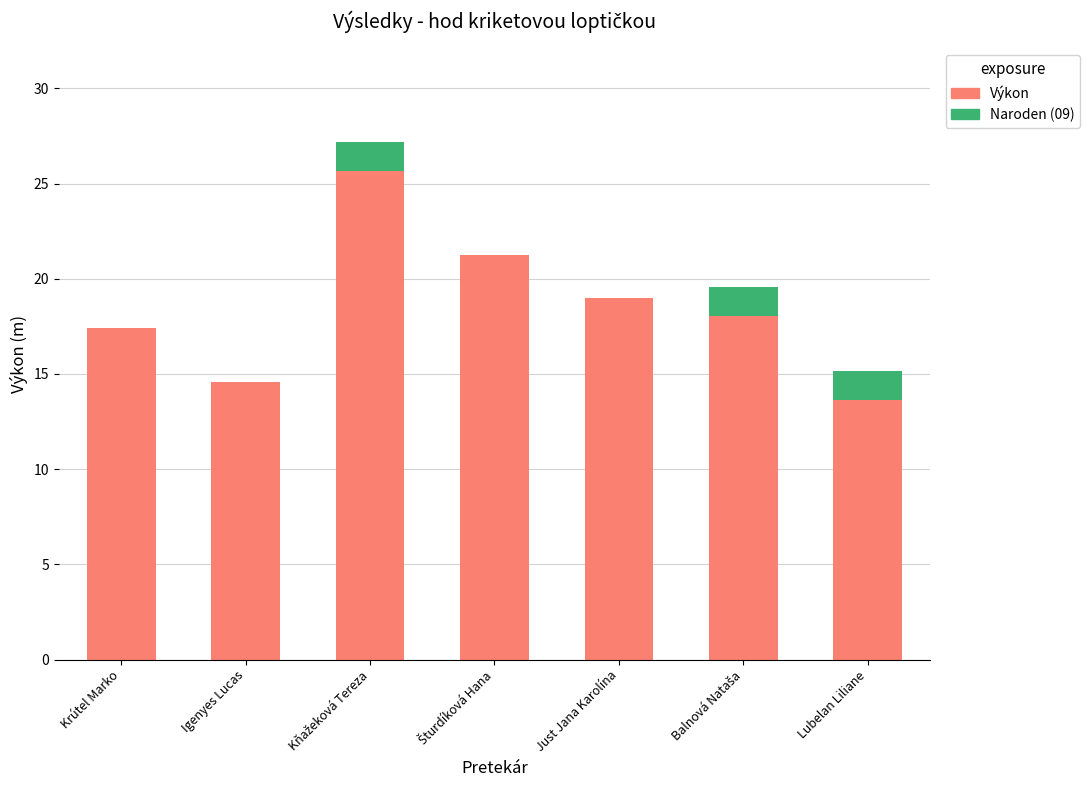

The value of Výkon at Krútel Marko is 17.4. True or false?

True